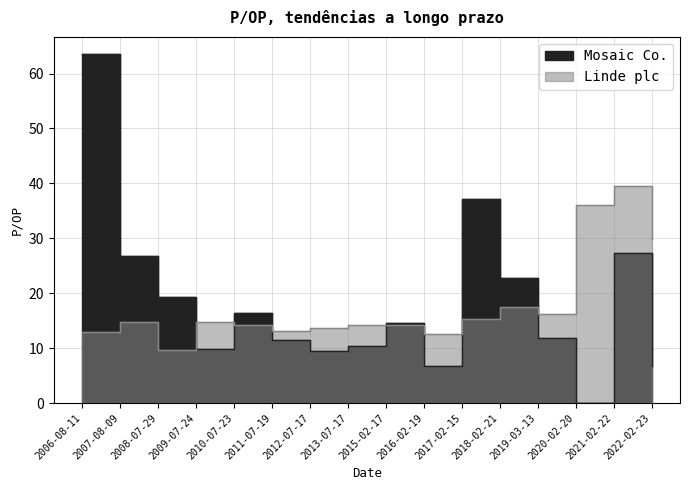

At which label does Linde plc reach its peak?

2021-02-22